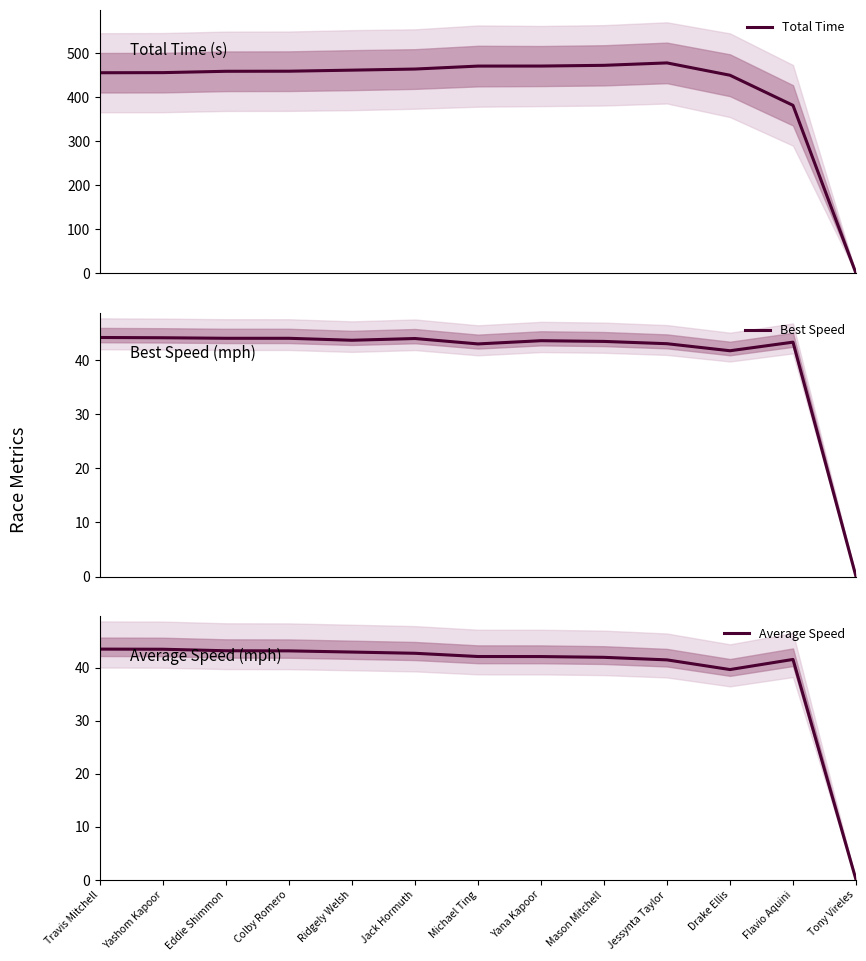

Which has a higher value, Yana Kapoor or Tony Vireles?

Yana Kapoor